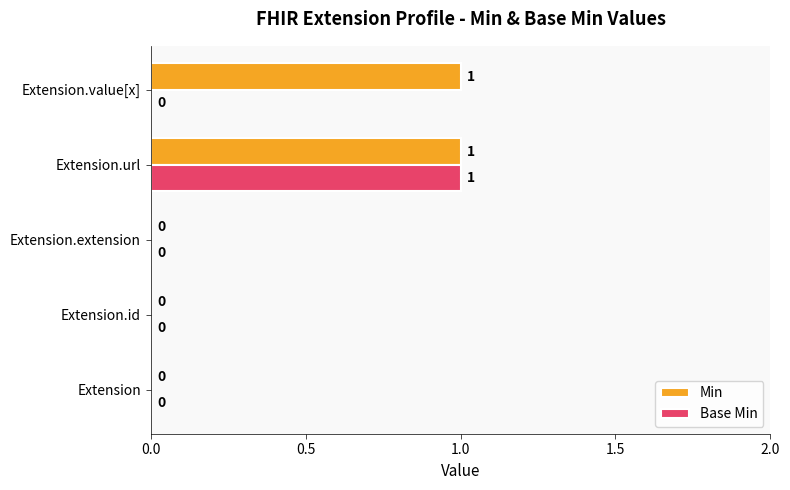

How many data points in Base Min are above 0?

1